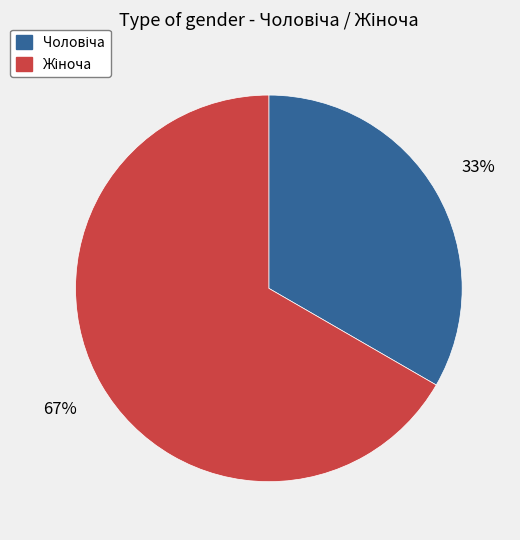

Does any single category account for the majority?

Yes